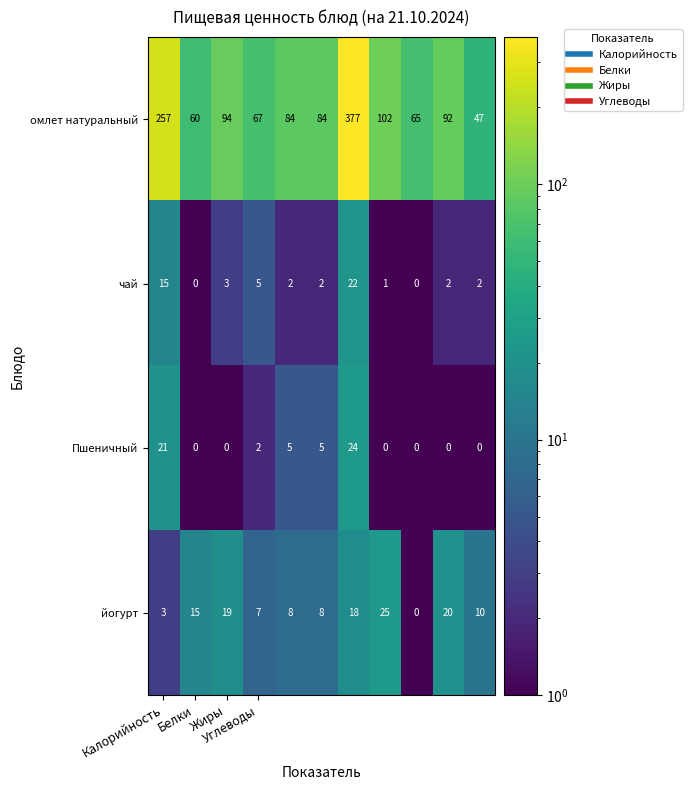

Rank the series by their maximum value, from highest to lowest.

омлет натуральный, йогурт, Пшеничный, чай